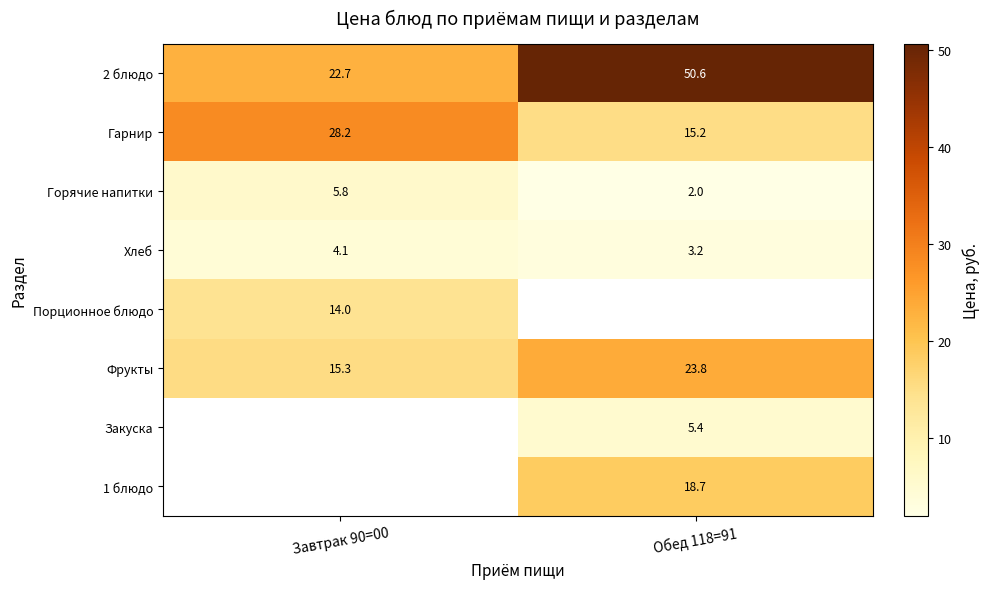

What value does the Хлеб series have at Завтрак 90=00?

4.1